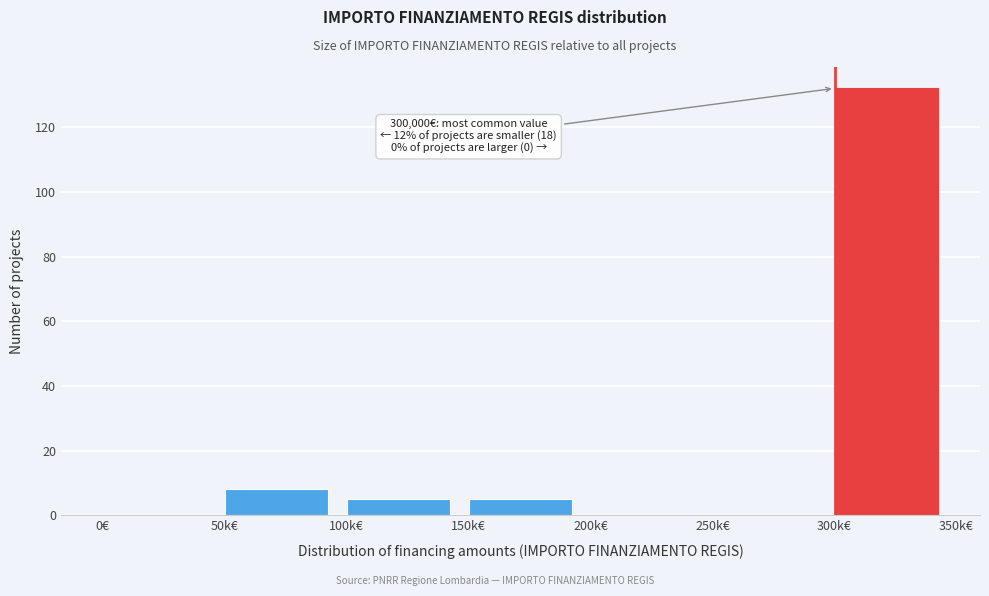

Reading left to right, transcribe all the data shown in this chart.

0€=0	50k€=8	100k€=5	150k€=5	200k€=0	250k€=0	300k€=132